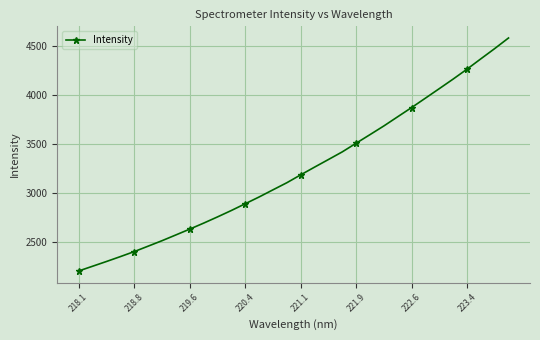

What is the average value?

3236.7